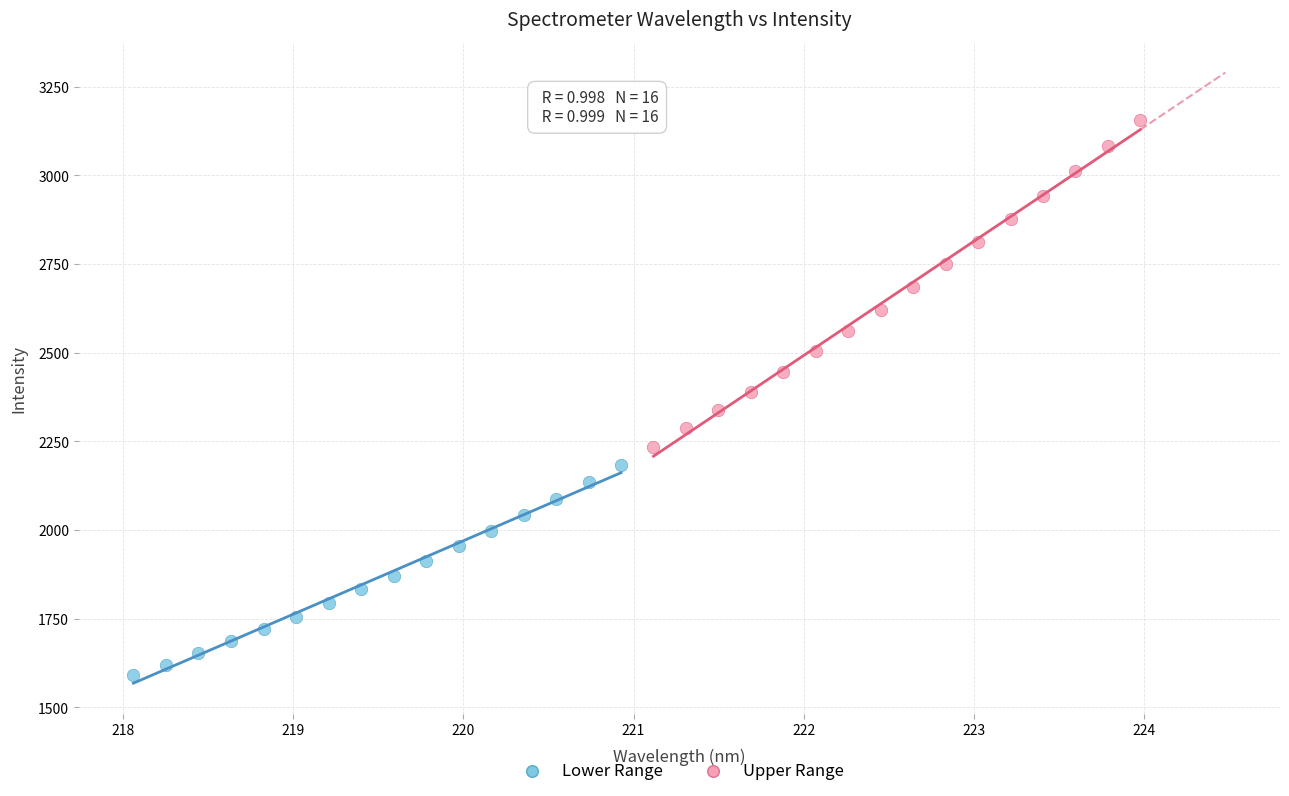

Which series contains the lowest Y value?

Lower Range